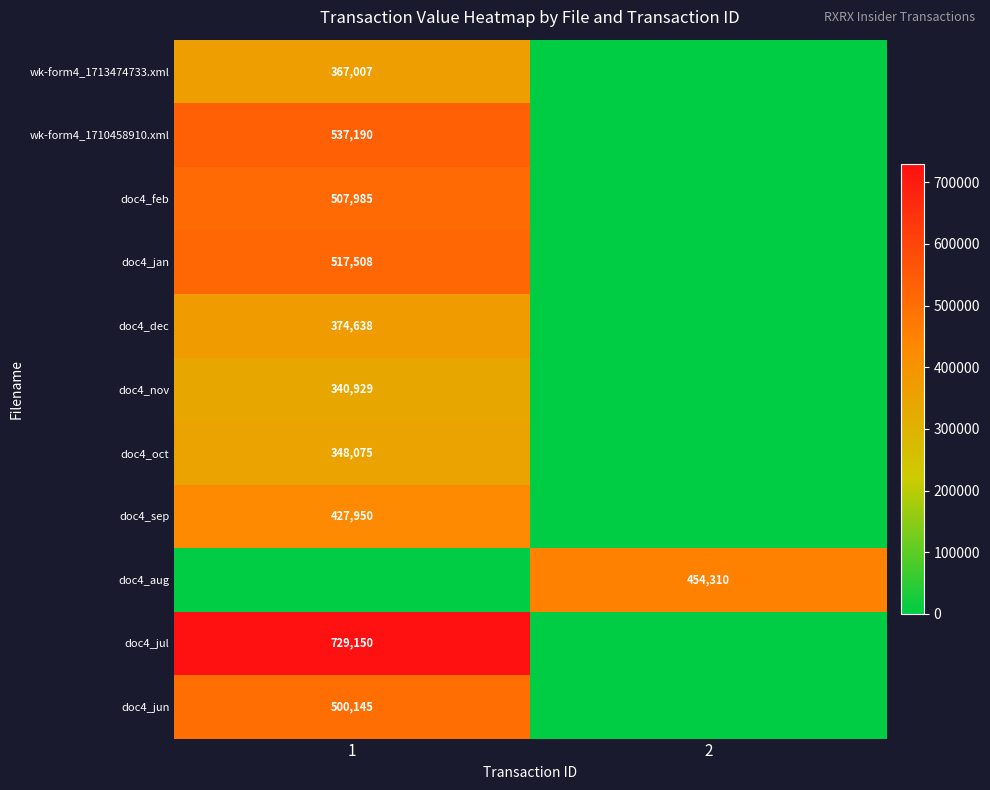

True or false: doc4_oct has a value of 348075 at 1.

True